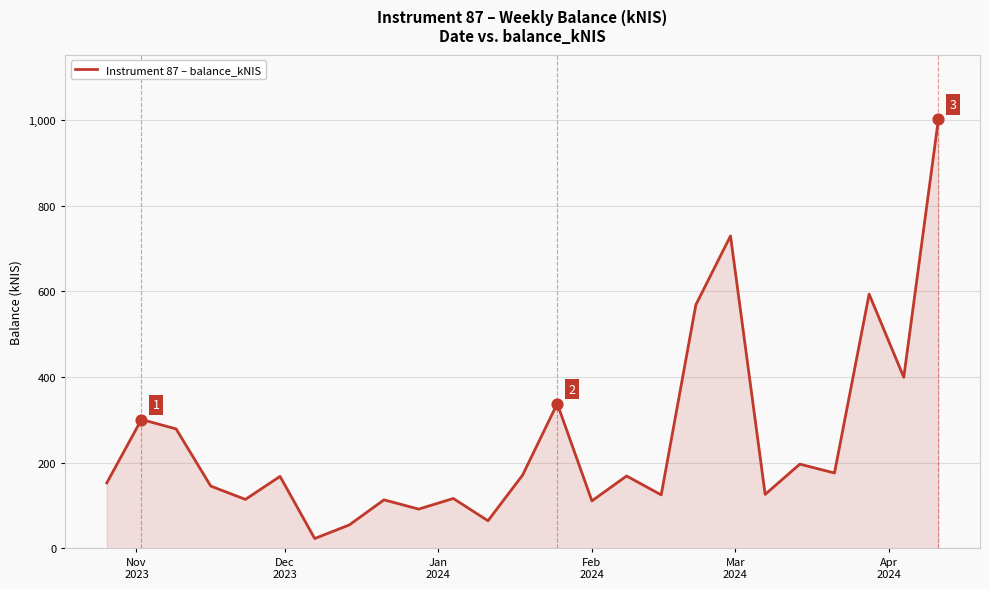

What is the difference between the maximum and minimum values?

978.8